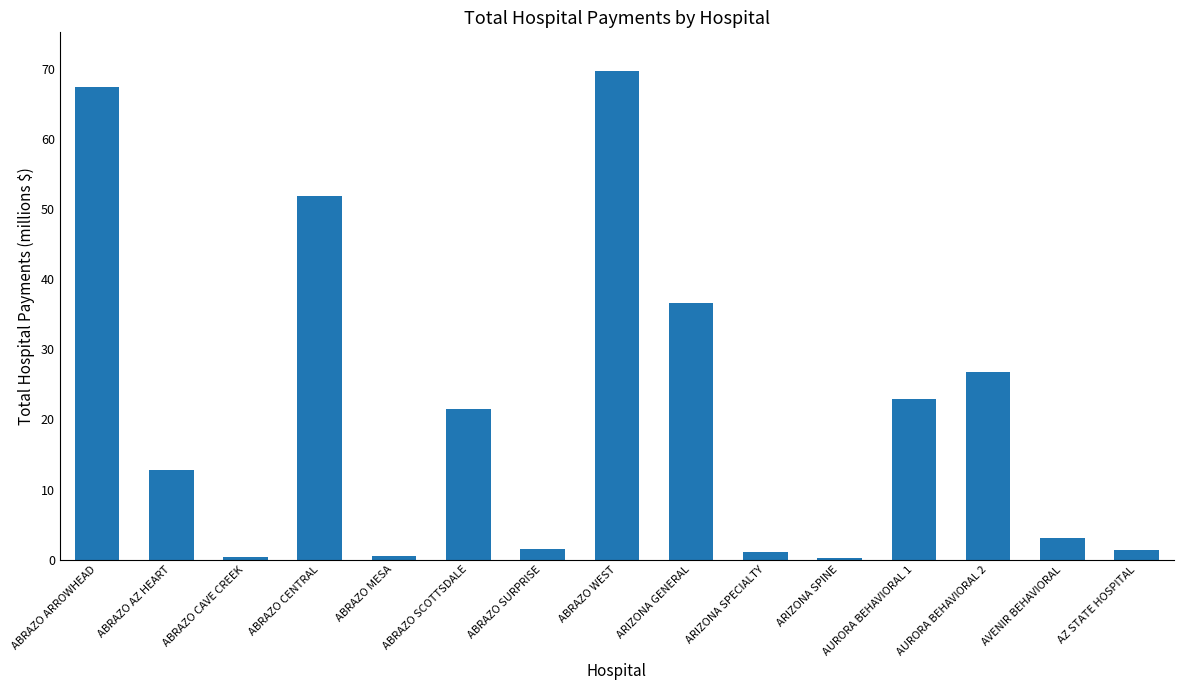

Is it true that the value at ARIZONA SPECIALTY is 1047058.0?

True